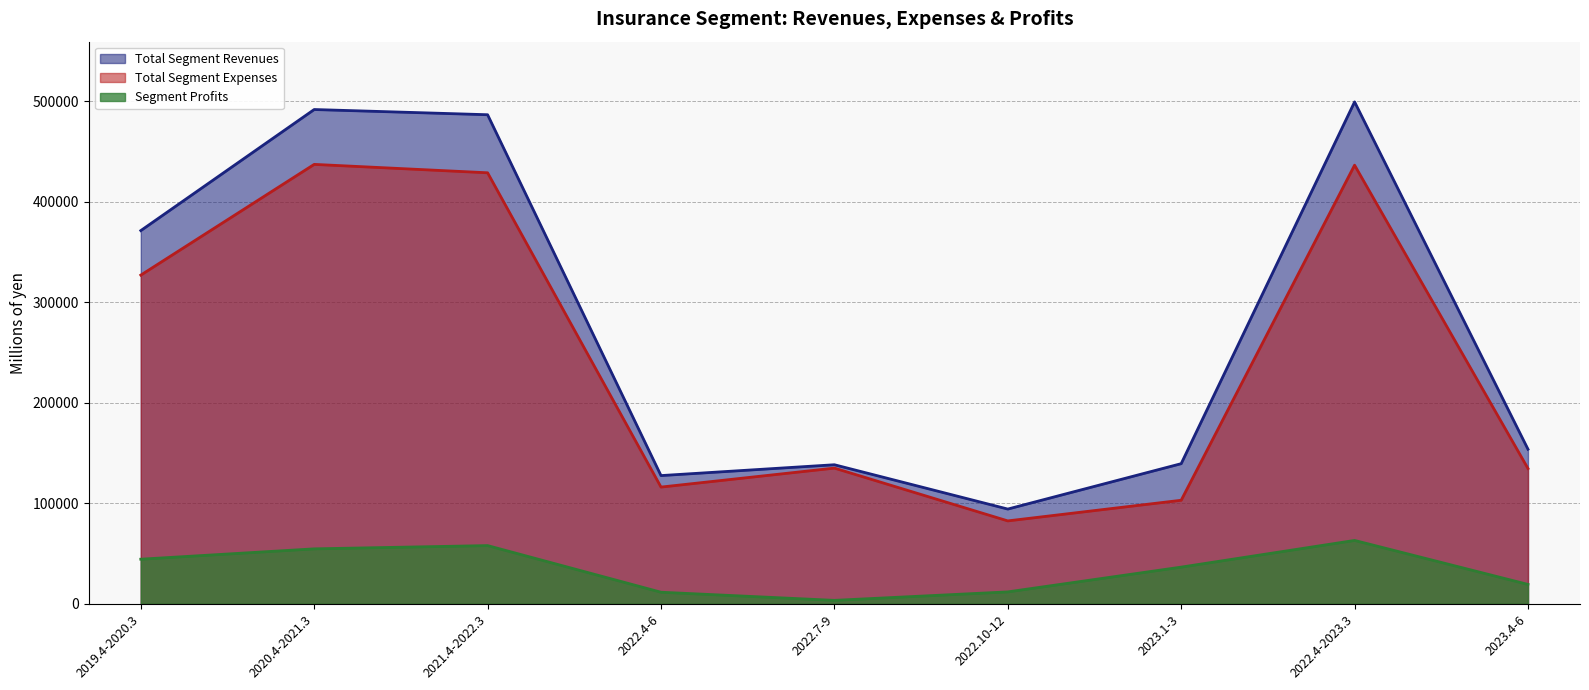

Is the value of Total Segment Expenses at 2019.4-2020.3 greater than the value of Segment Profits at 2022.4-2023.3?

Yes